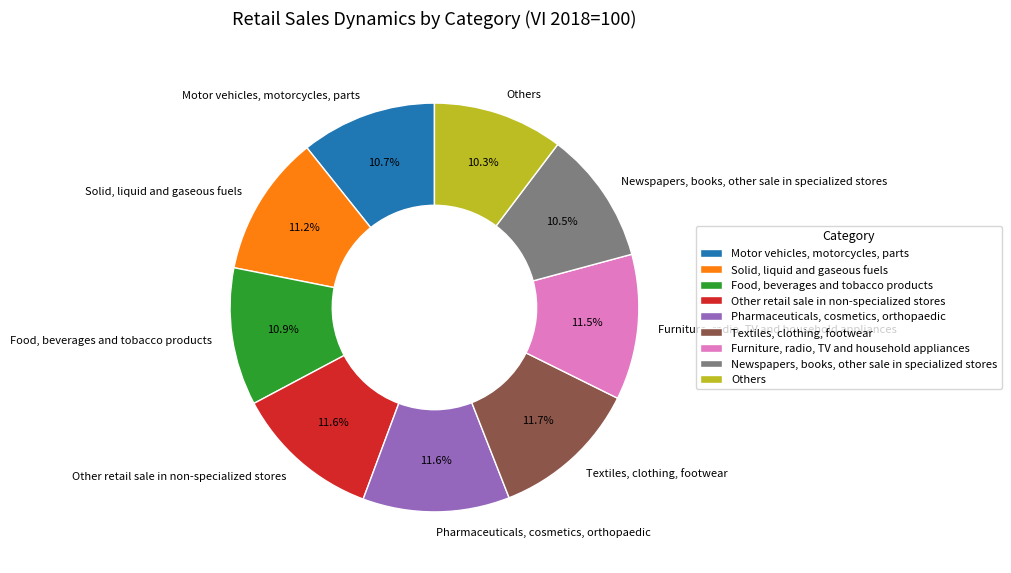

Is the sum of Textiles, clothing, footwear and Food, beverages and tobacco products greater than half?

No